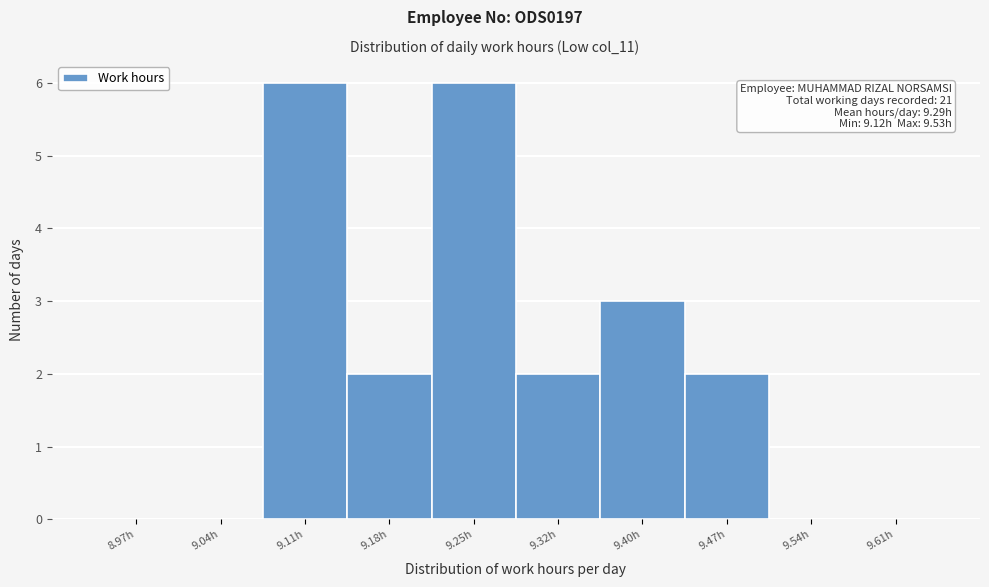

Reading left to right, list all the values displayed in this chart.

8.97h=0	9.04h=0	9.11h=6	9.18h=2	9.25h=6	9.32h=2	9.40h=3	9.47h=2	9.54h=0	9.61h=0